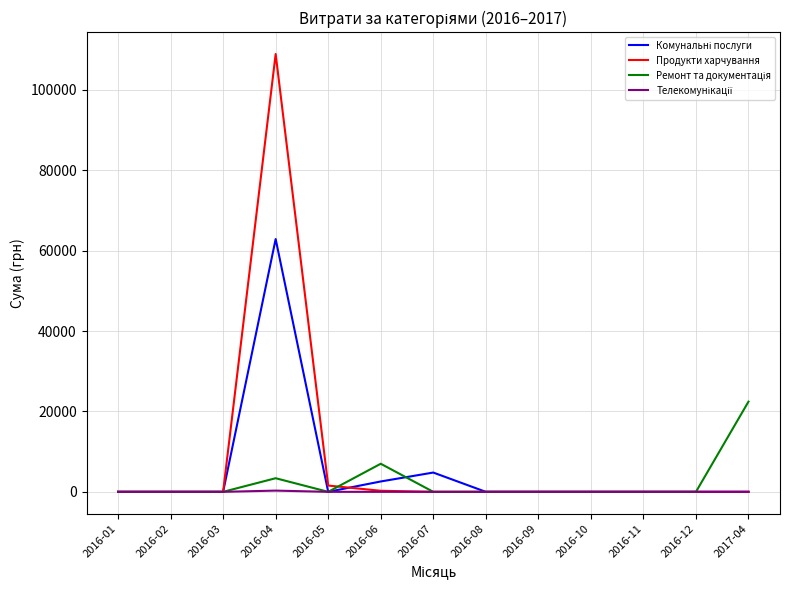

Which series has the widest spread of values?

Продукти харчування